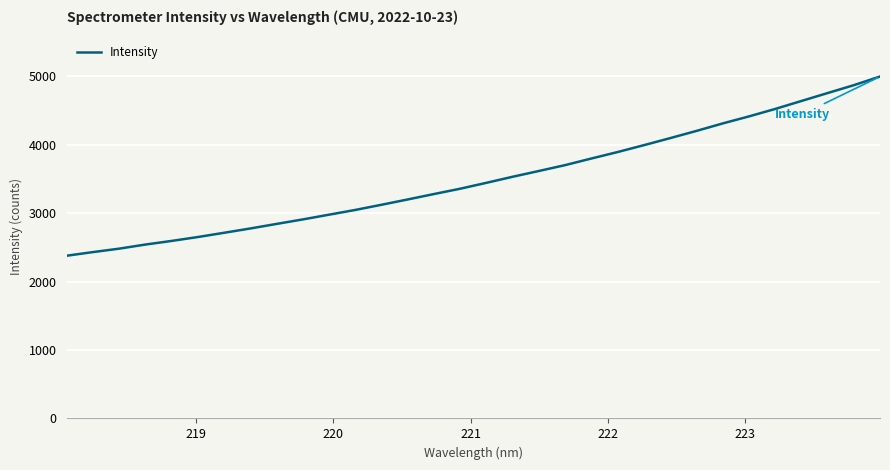

What is the maximum value shown in the chart?

4997.7